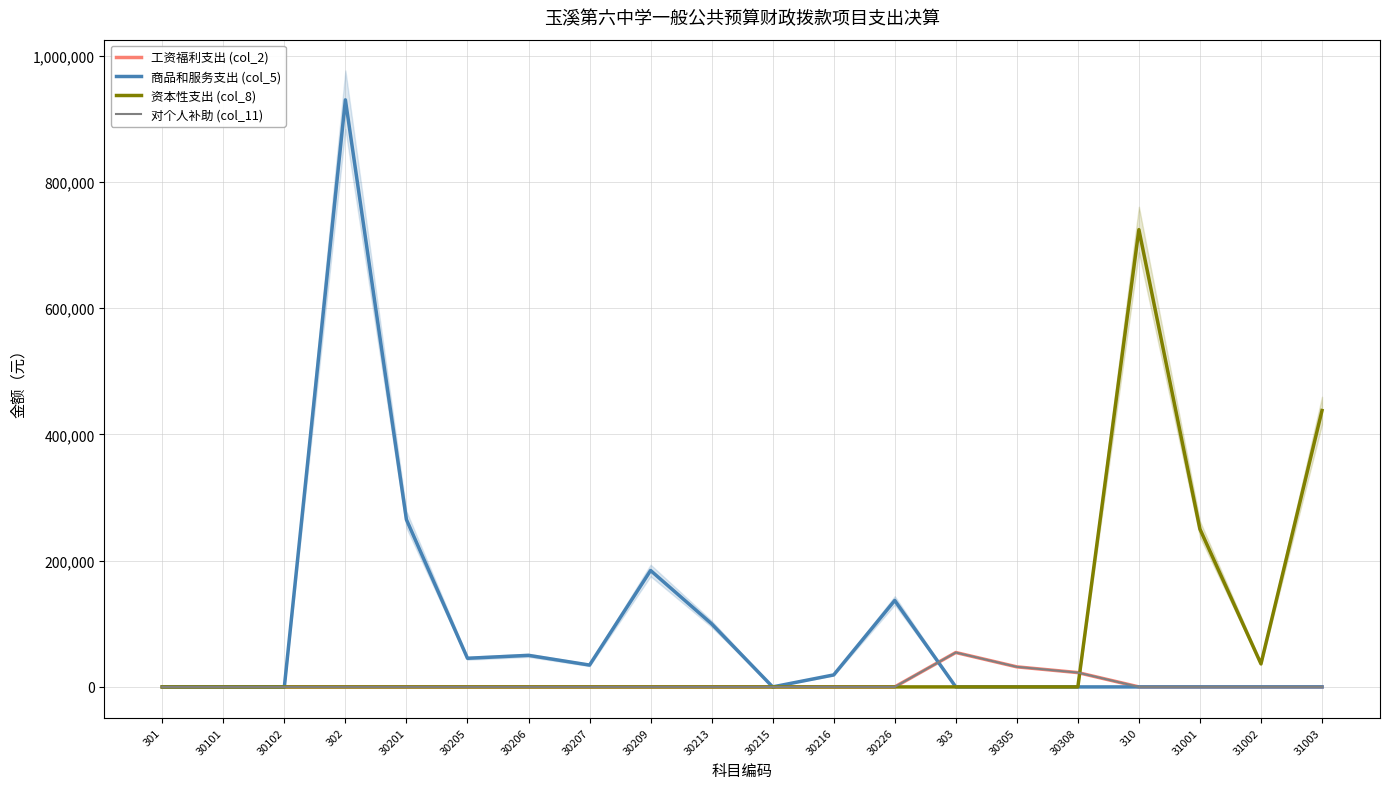

What is the difference between the second highest and second lowest values in the 工资福利支出 (col_2) series?

31784.0